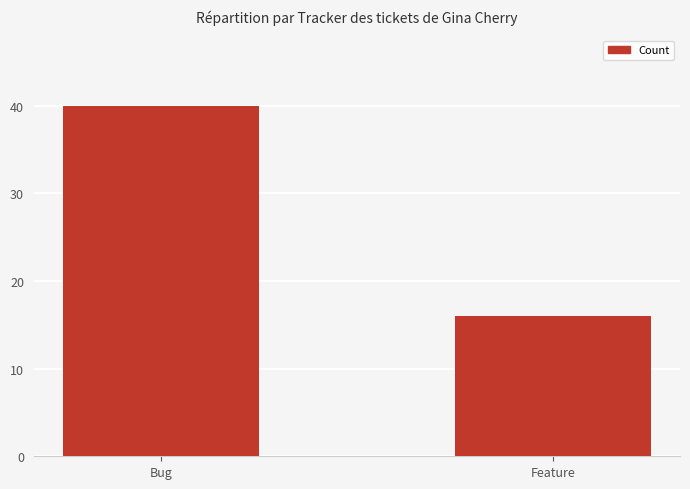

Count the number of data series in this chart.

1